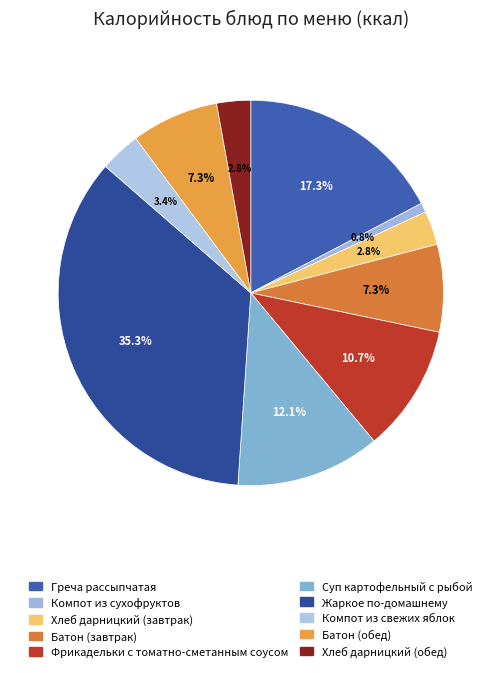

Does Батон (обед) represent more than half of the total?

No